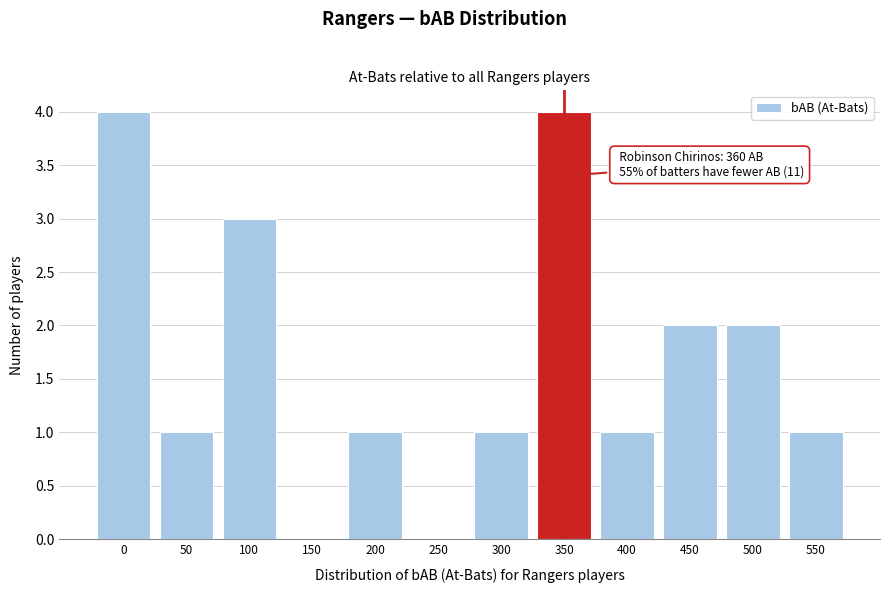

Reading left to right, extract all data points from this chart.

0=4	50=1	100=3	150=0	200=1	250=0	300=1	350=4	400=1	450=2	500=2	550=1